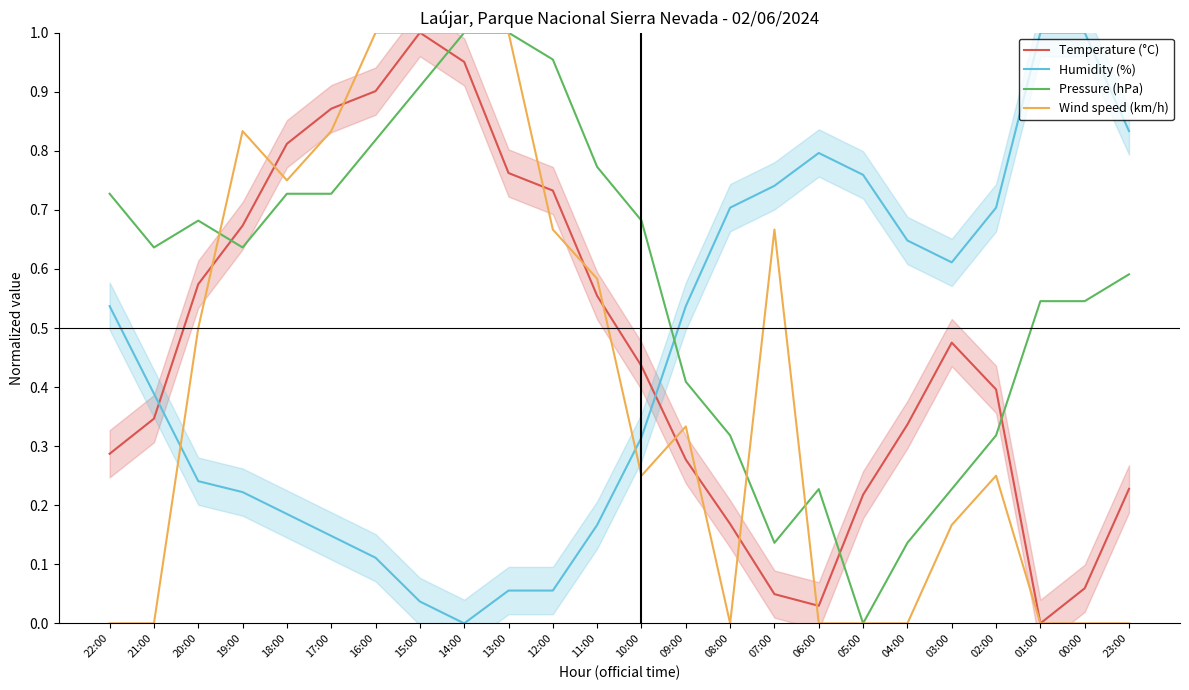

What is the maximum value for Temperature (°C)?

1.0